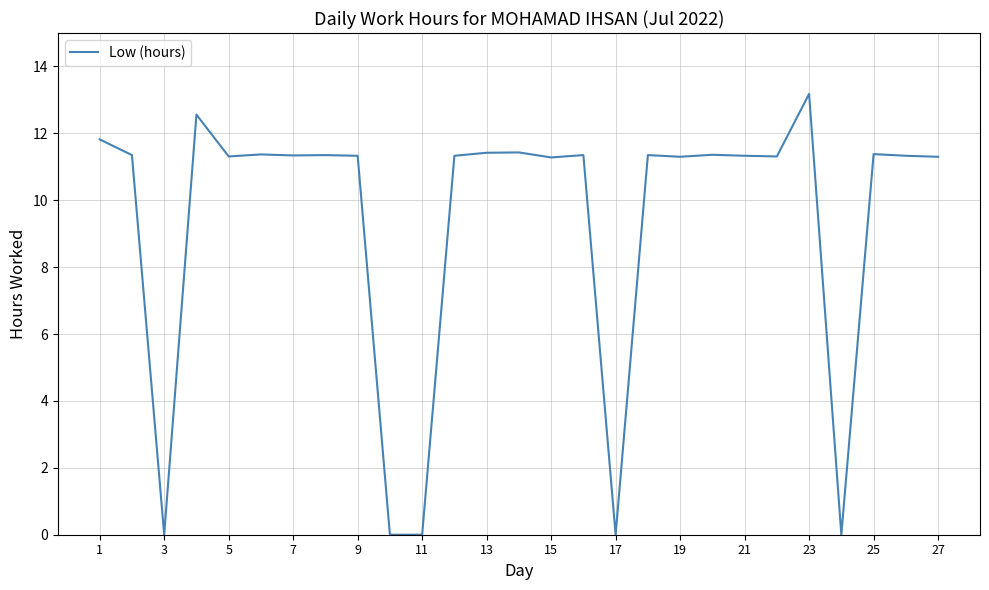

What is the greatest value displayed?

13.2